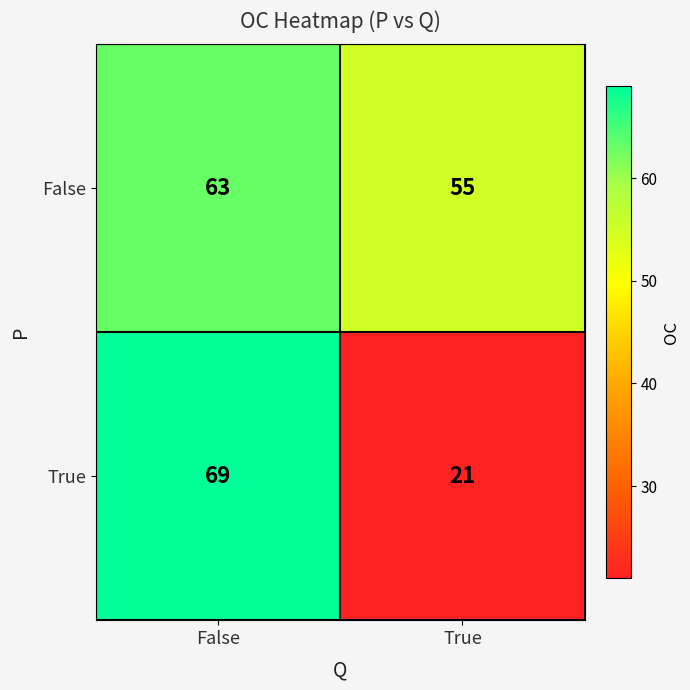

Read the False value at True.

55